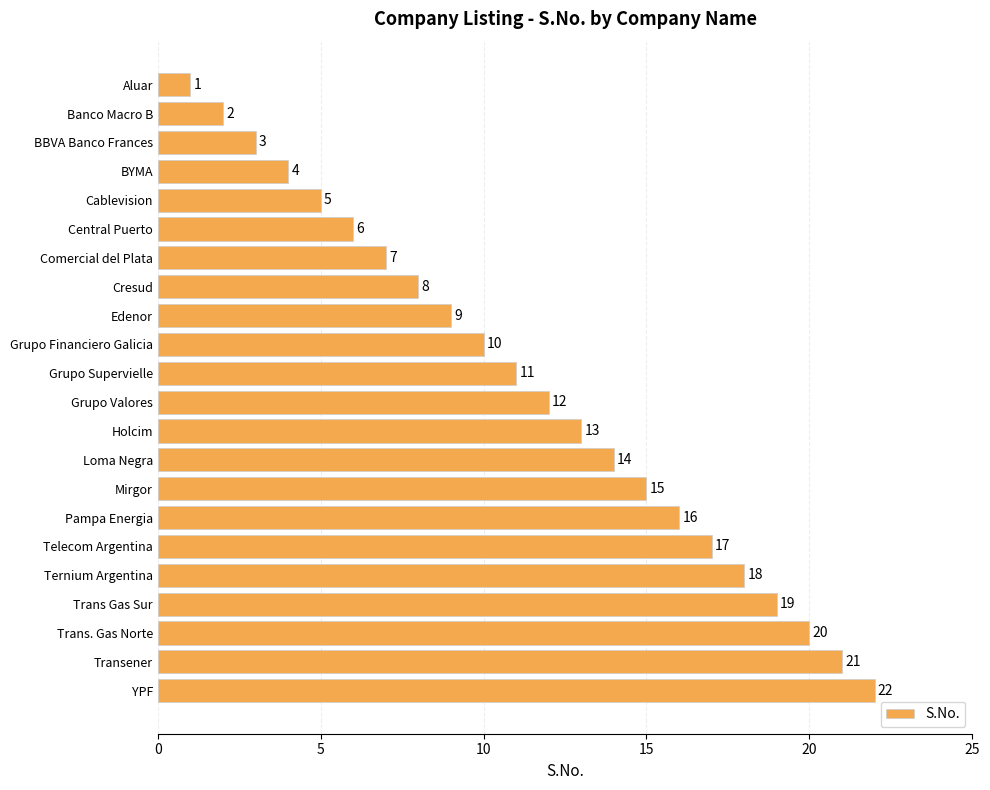

What is the minimum value shown in the chart?

1